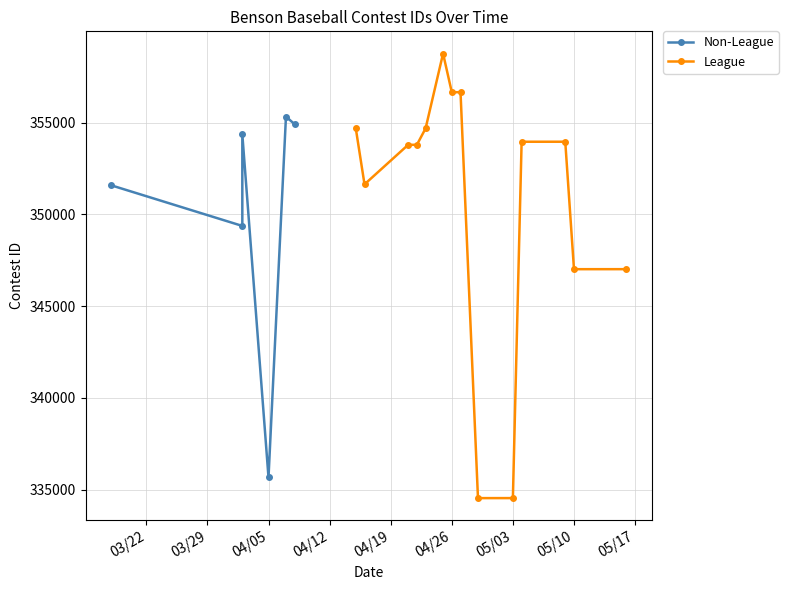

How many interior local peaks (higher than both neighbors) does the data have?

3